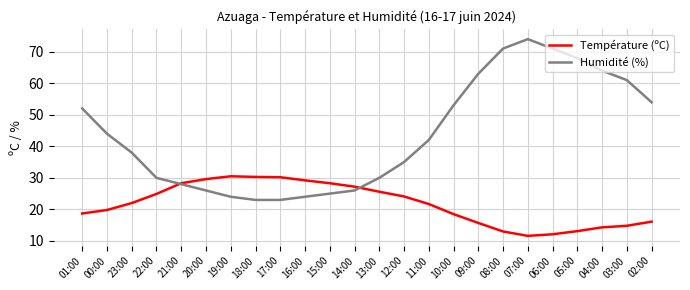

What is the total value across all series at 18:00?

53.3